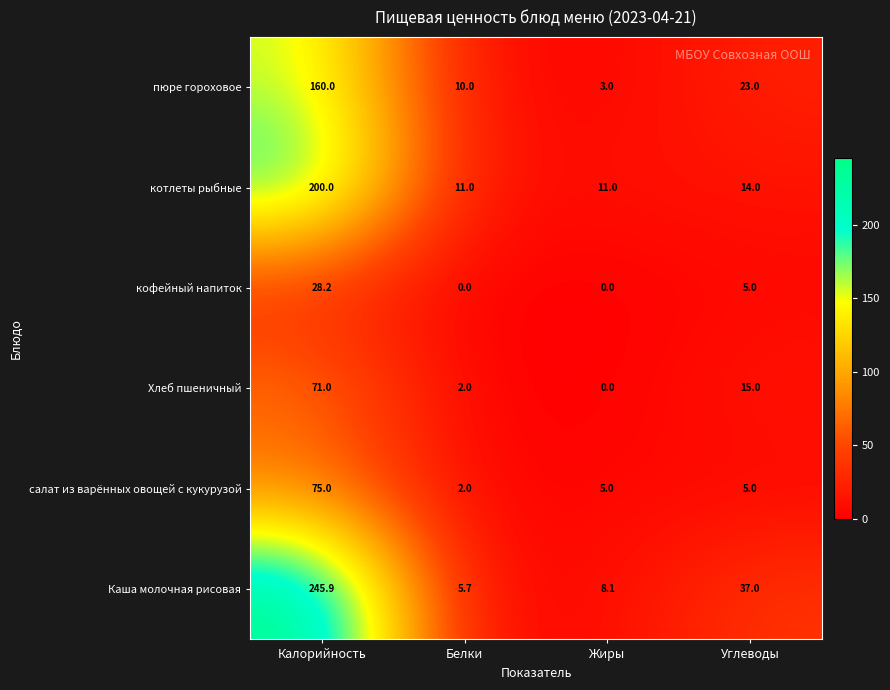

What is the total value across all series at Углеводы?

99.0